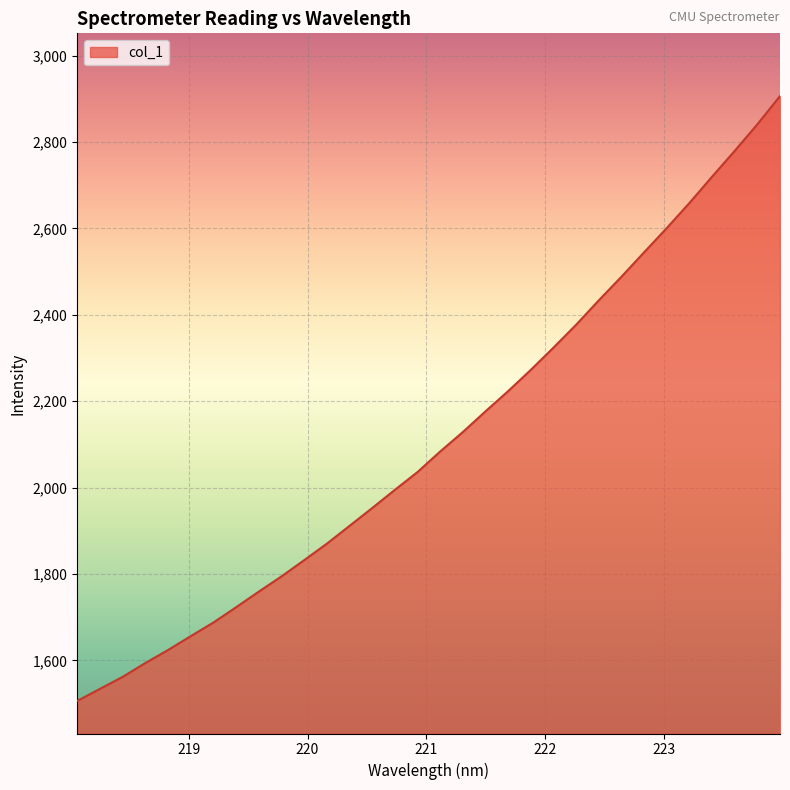

What is the greatest value displayed?

2906.5